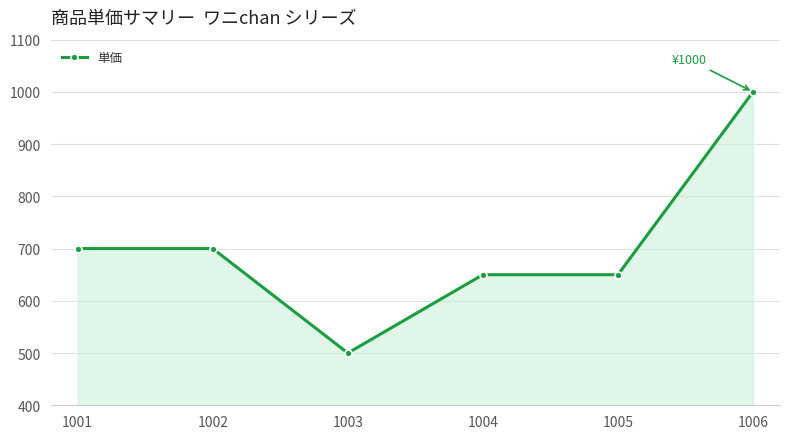

Which category has the lowest value across all series?

1003